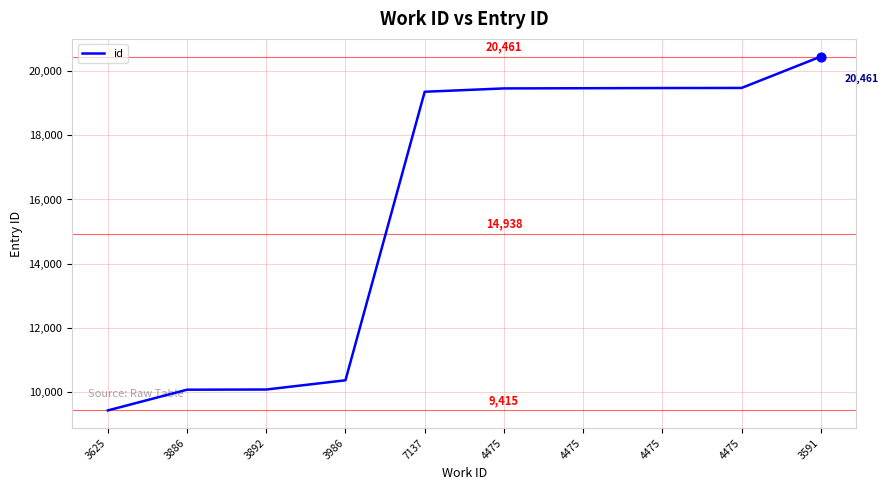

Is this an area chart (filled region under the line)?

No